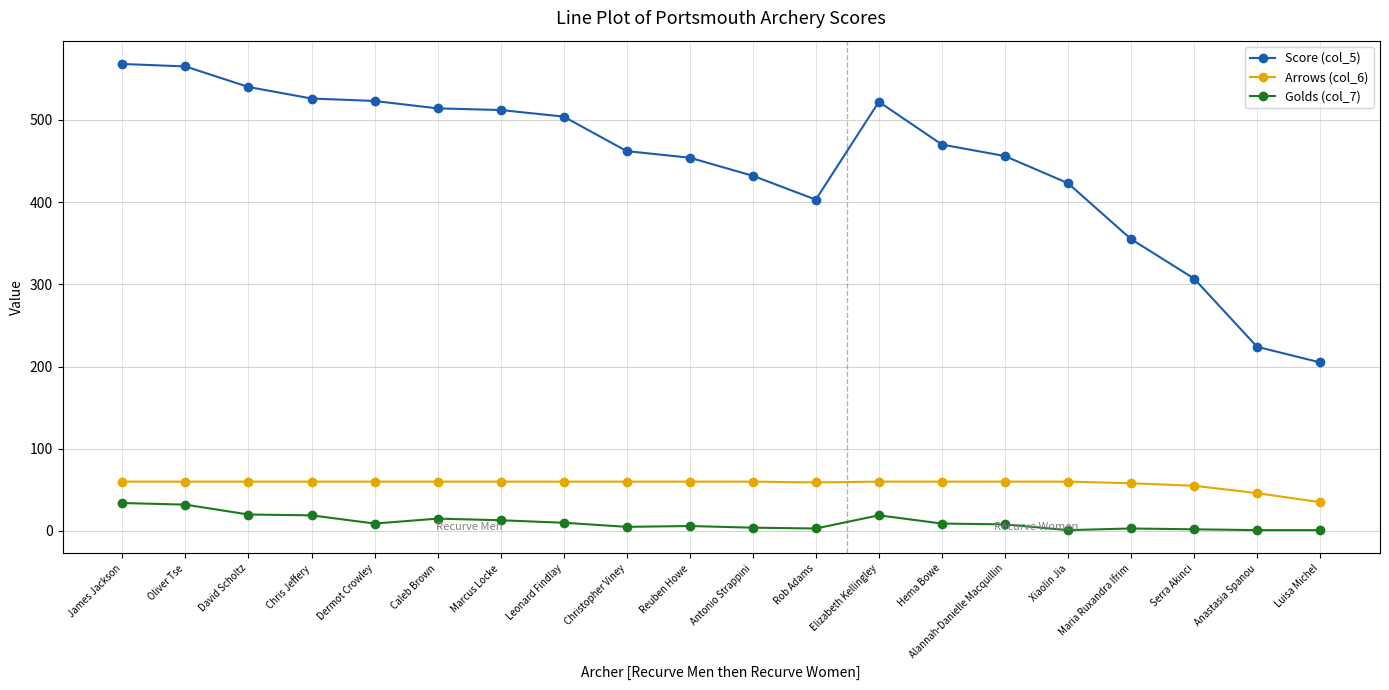

Where is Score (col_5) nearest to the value 386?

Rob Adams